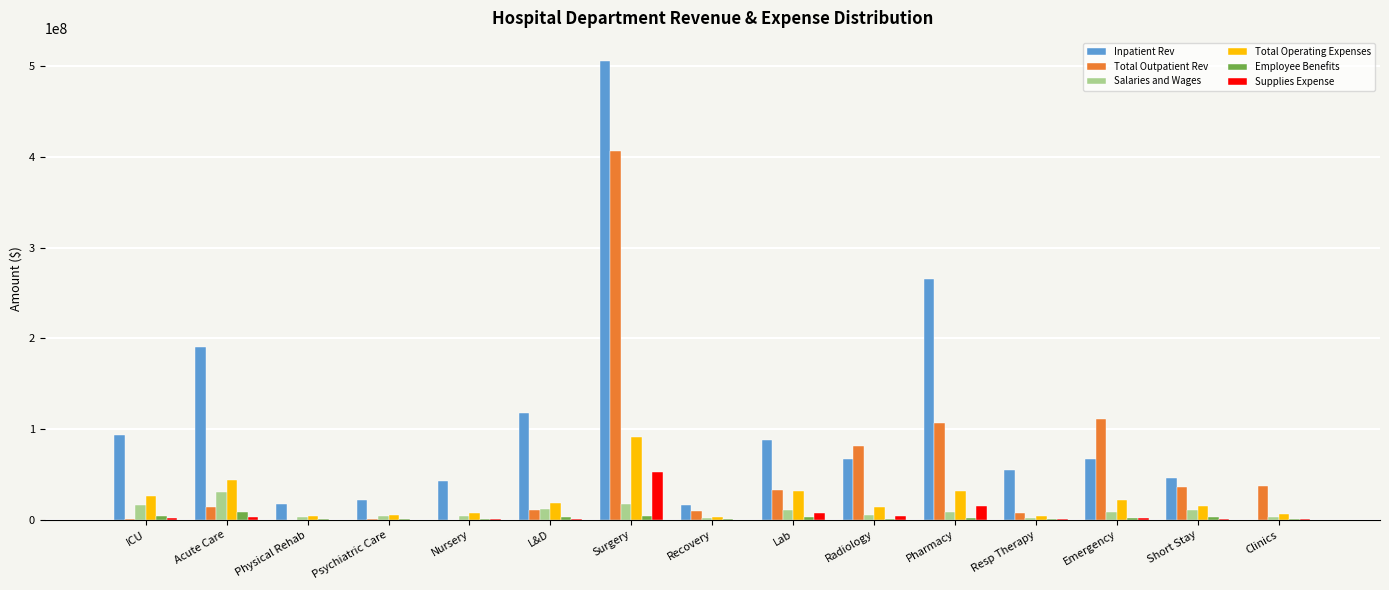

At which label does Total Operating Expenses first exceed 14817983?

ICU